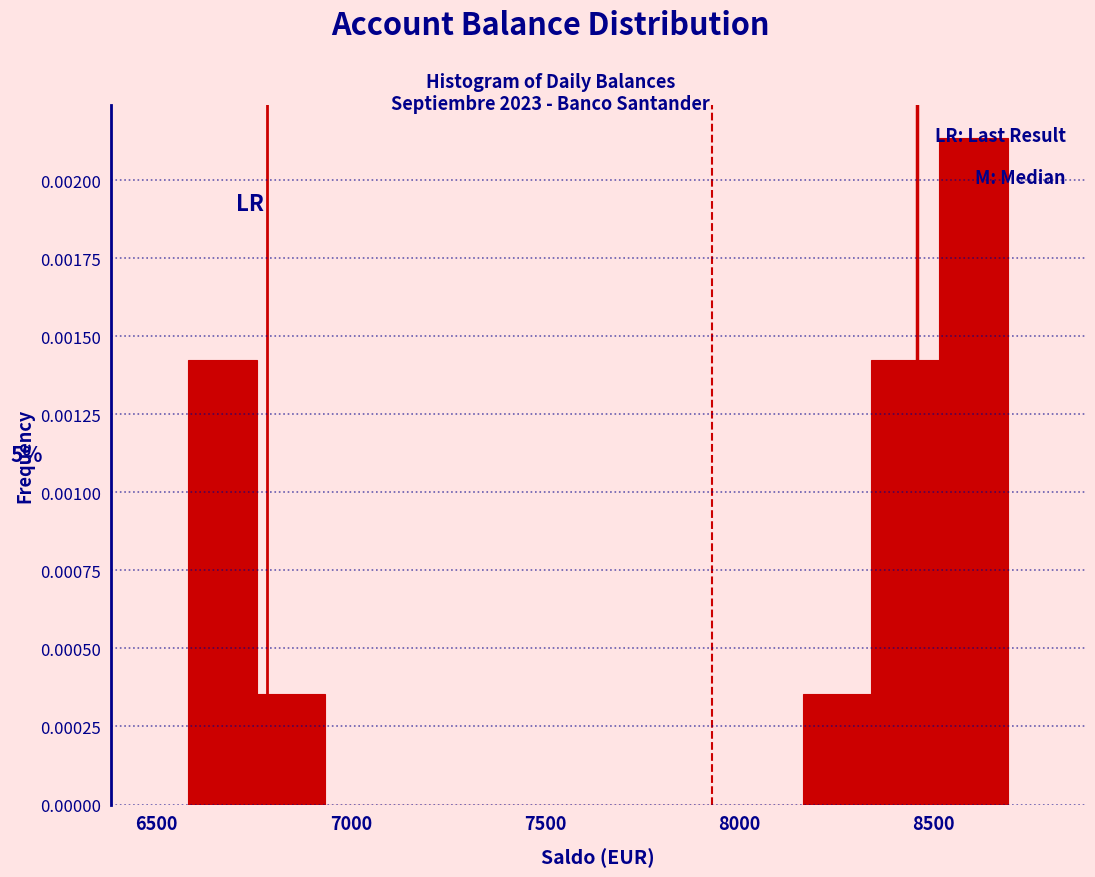

Around what value on the x-axis is the tallest bar? Give the approximate position of its centre, as read against the axis.

8600